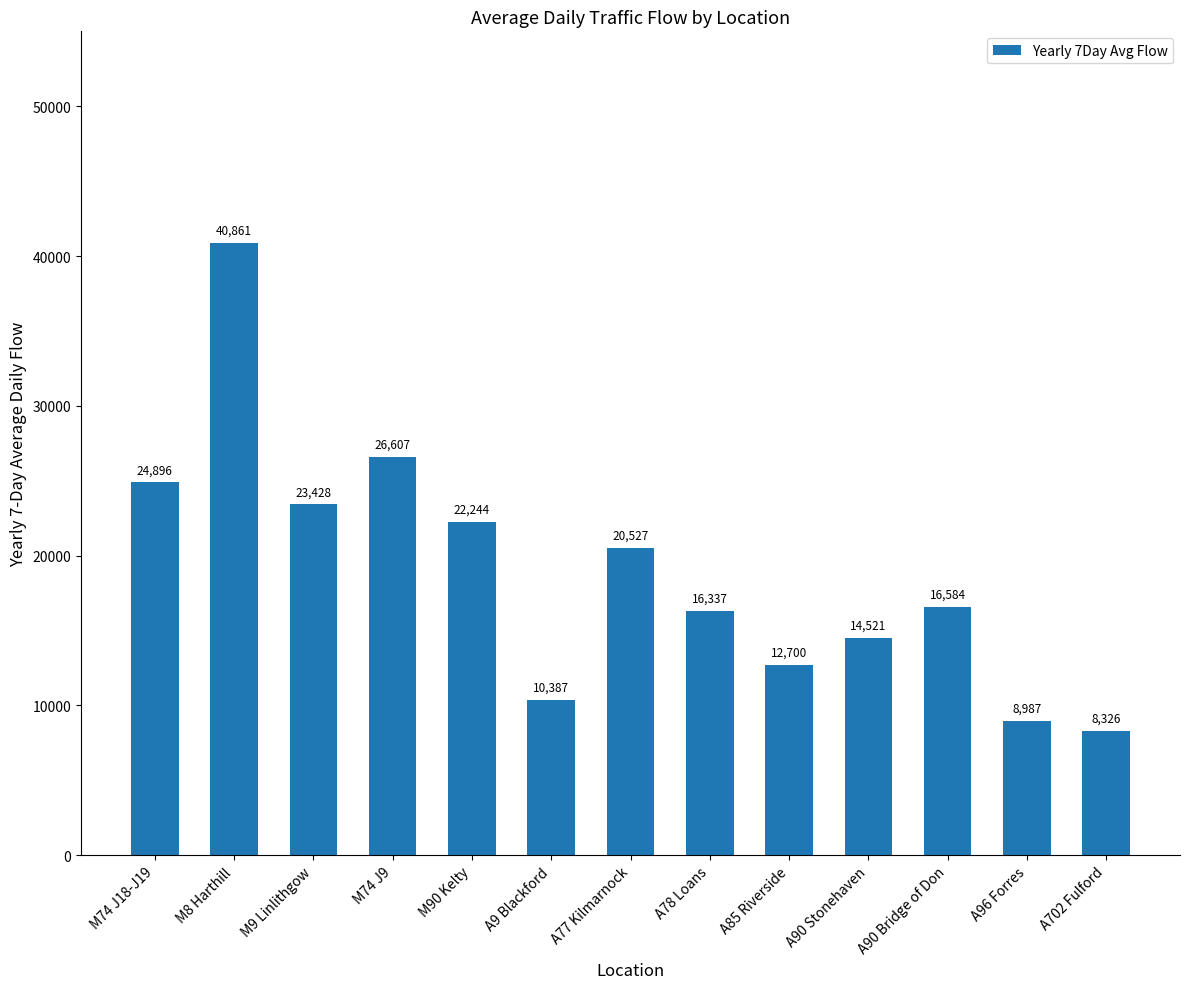

How many values are below 16584?

6